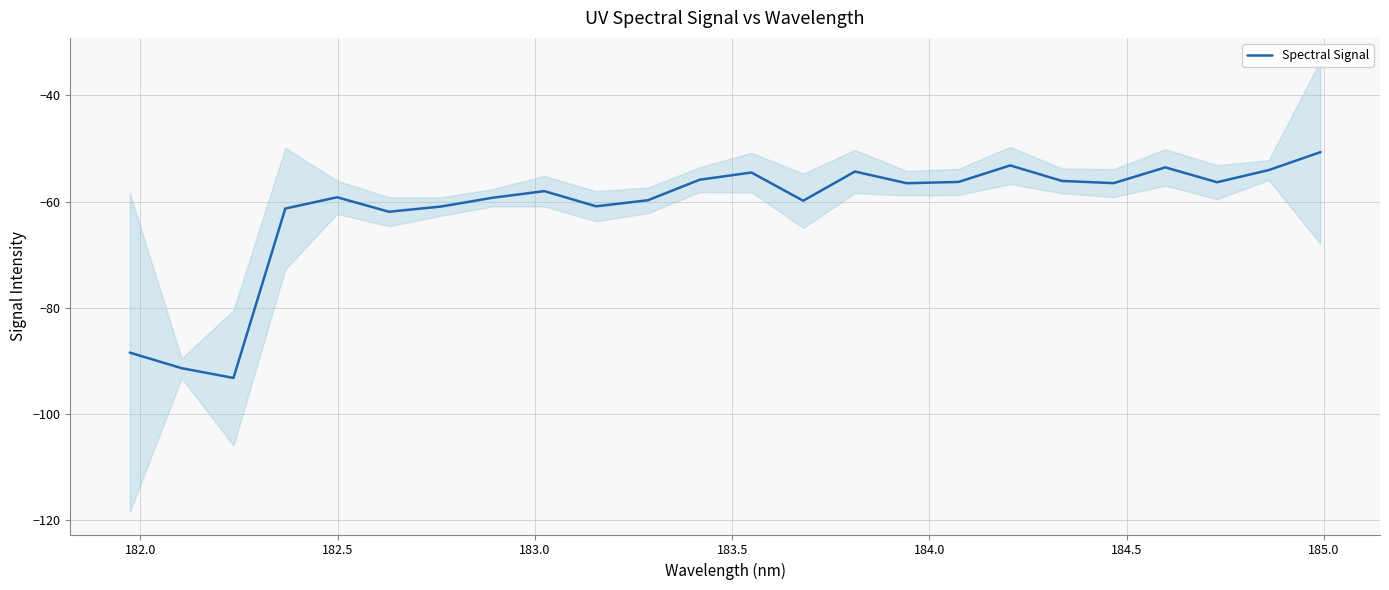

What is the lowest value of the Spectral Signal series?

-93.2